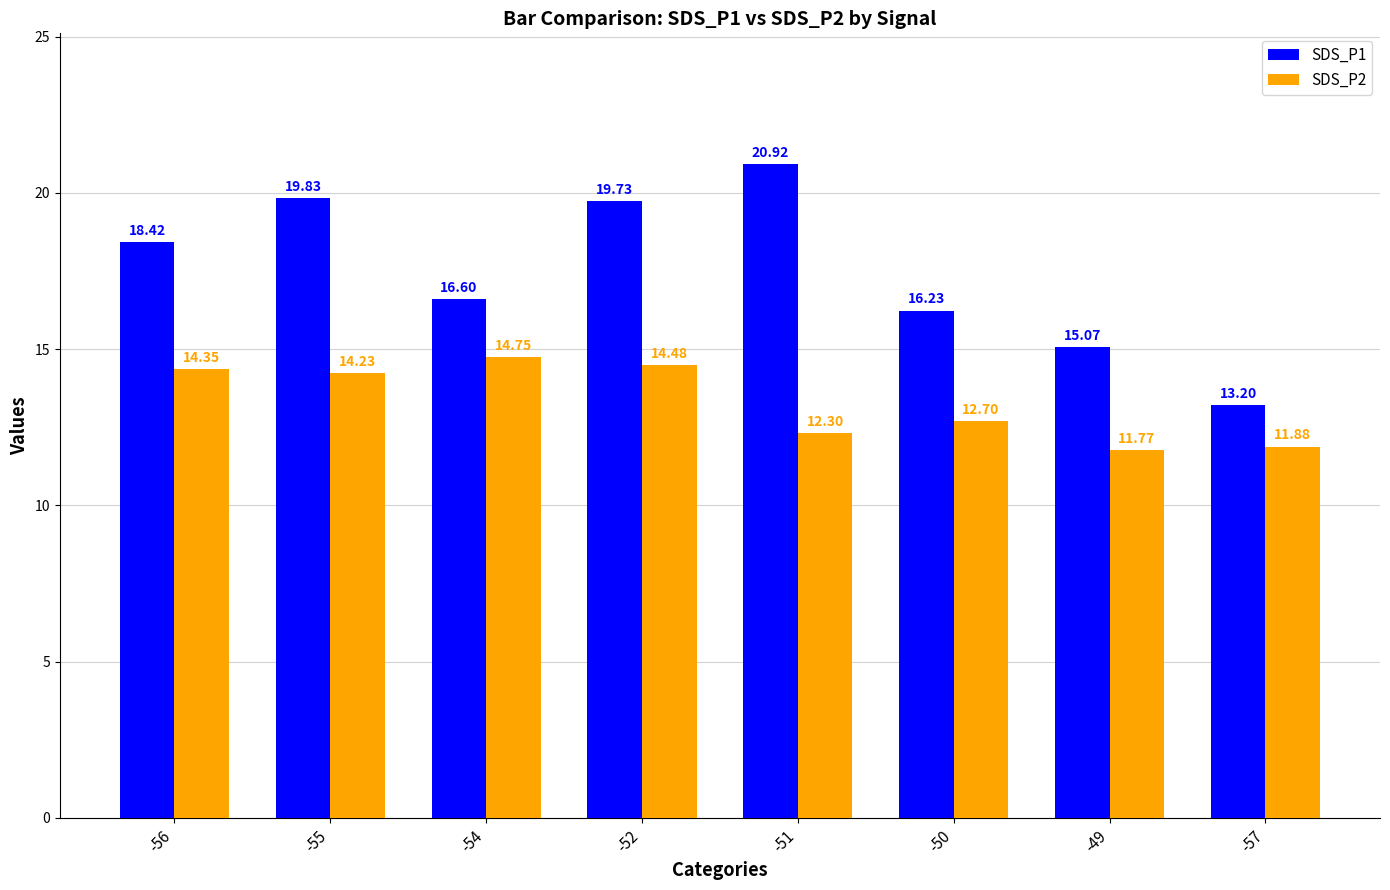

What is the difference between the second highest and minimum values in the SDS_P2 series?

2.7